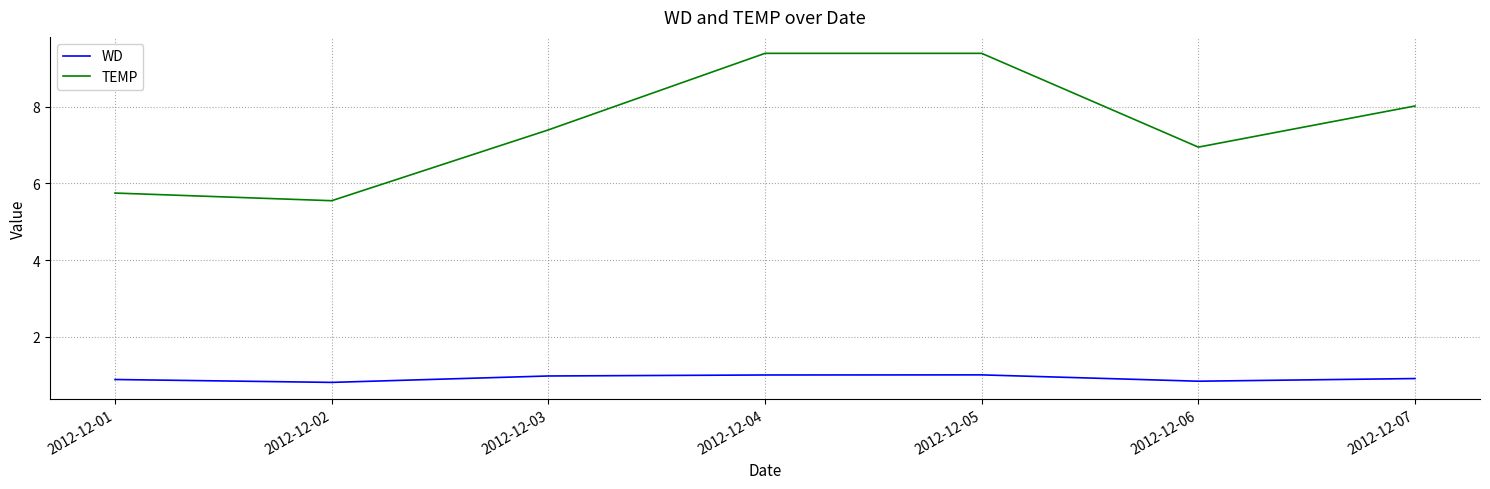

True or false: TEMP and WD intersect in this chart.

False